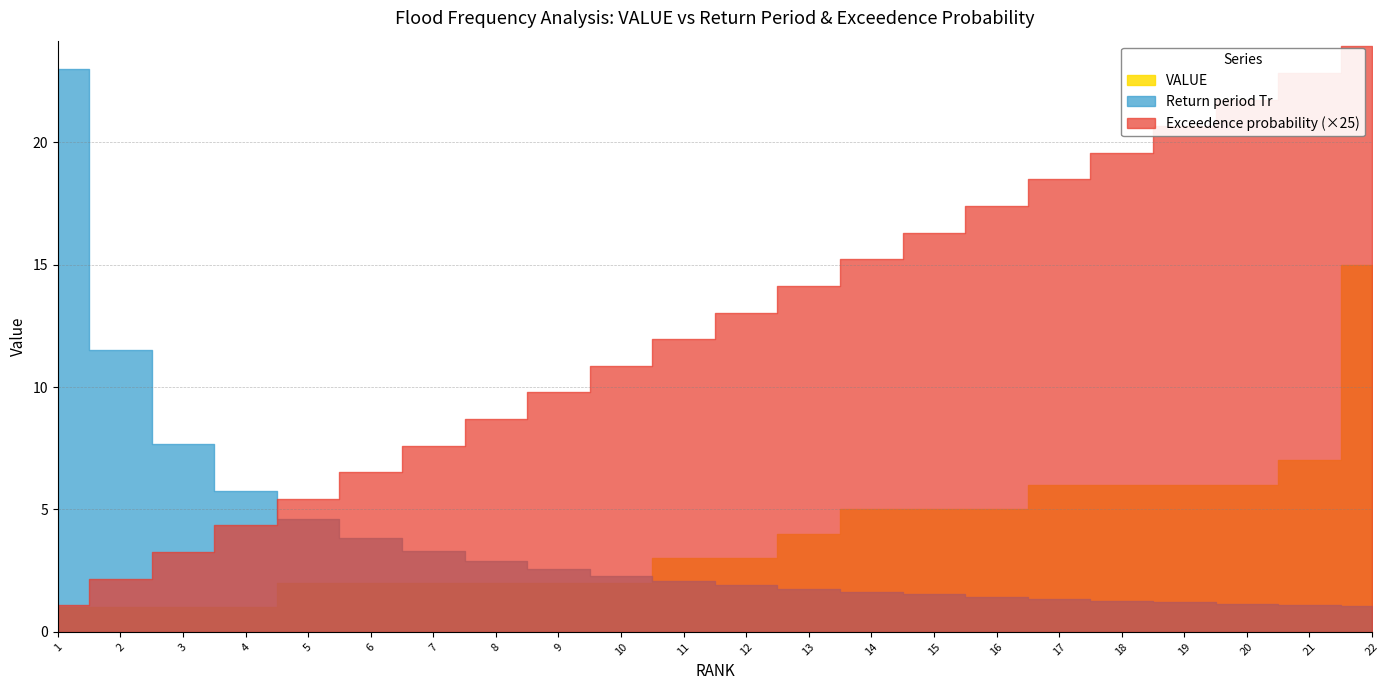

Which has a higher value, 5 or 2?

5